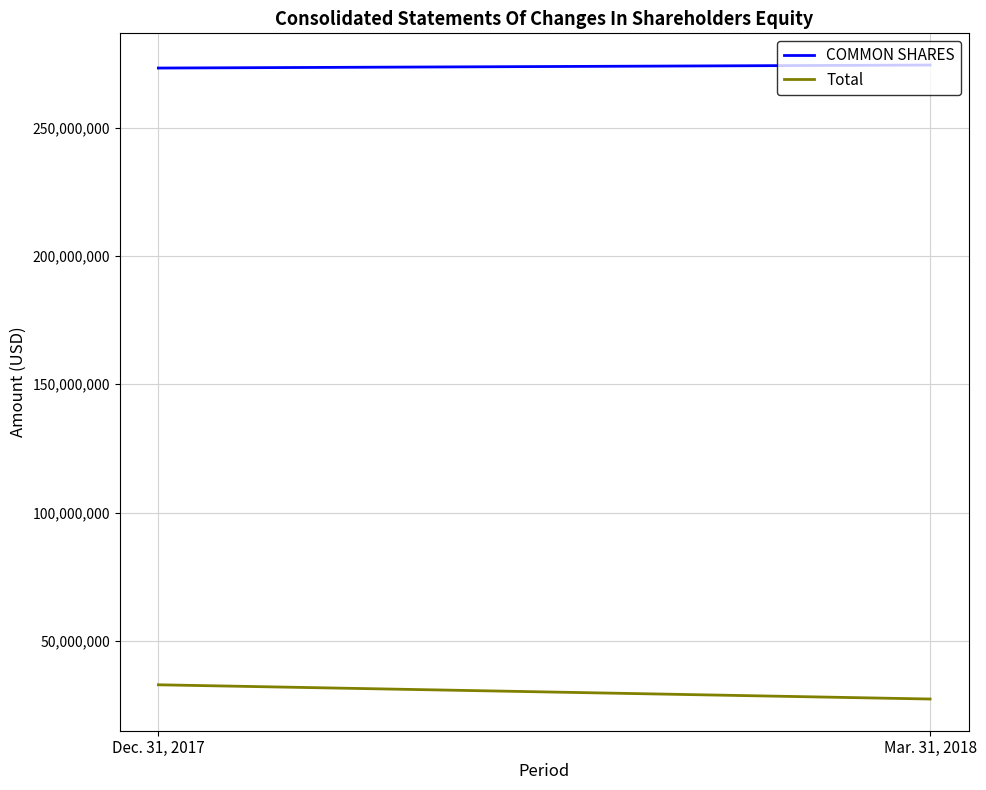

What position from the left is Dec. 31, 2017?

1